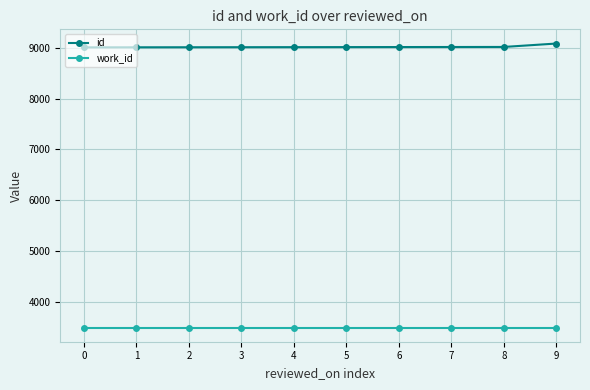

The work_id series shows 4862 at 7. True or false?

False